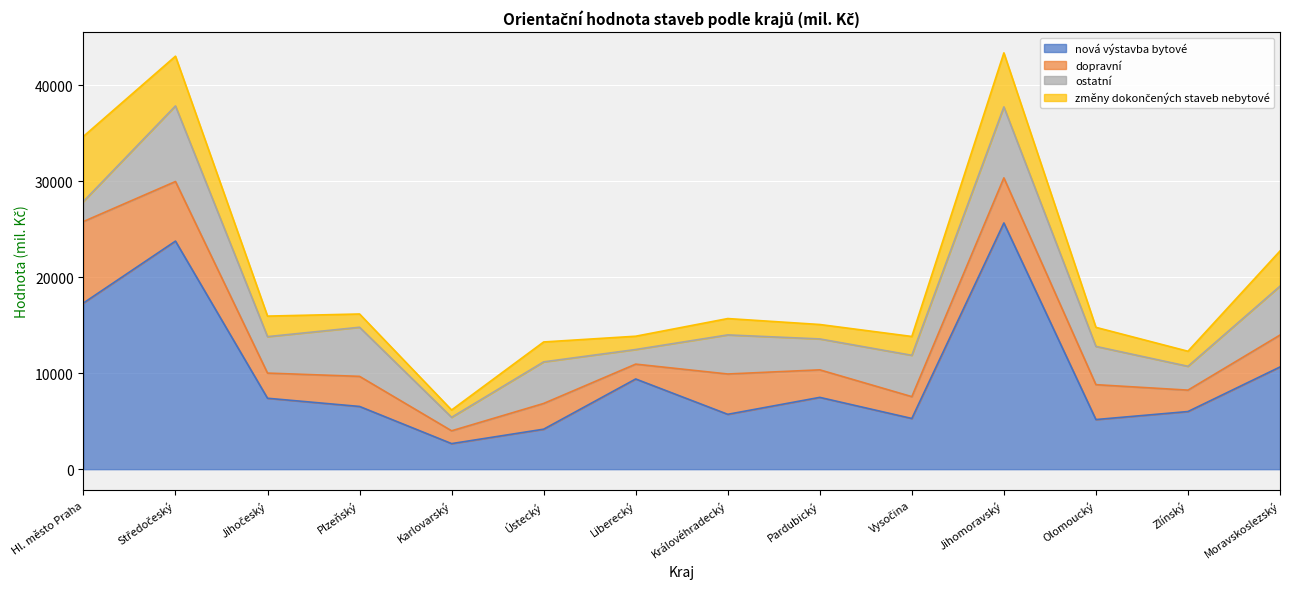

What is the total value across all series at Středočeský?

43011